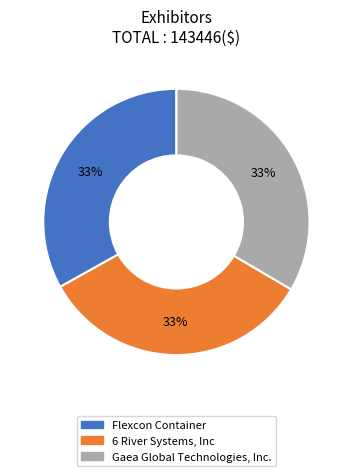

To the nearest percent, what portion does Gaea Global Technologies, Inc. represent?

33%